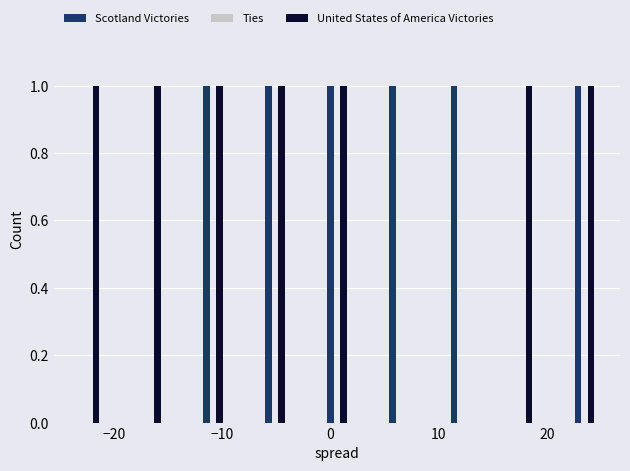

How many bars are there in each group?

3